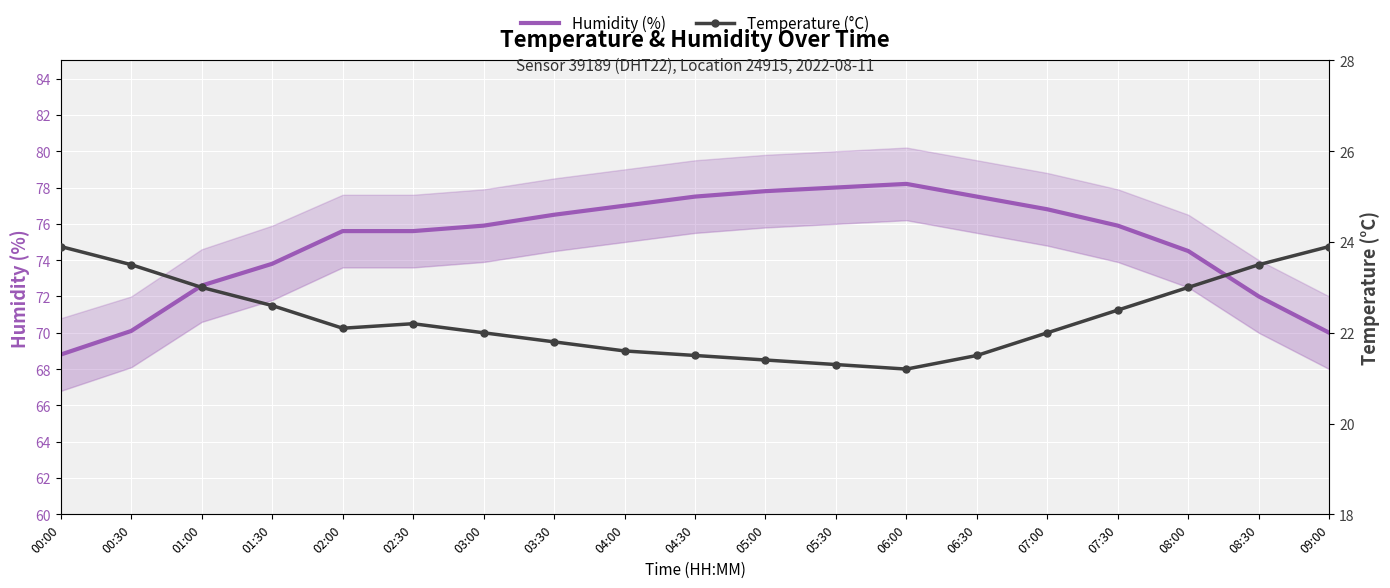

True or false: Humidity (%) has a value of 77.5 at 04:30.

True